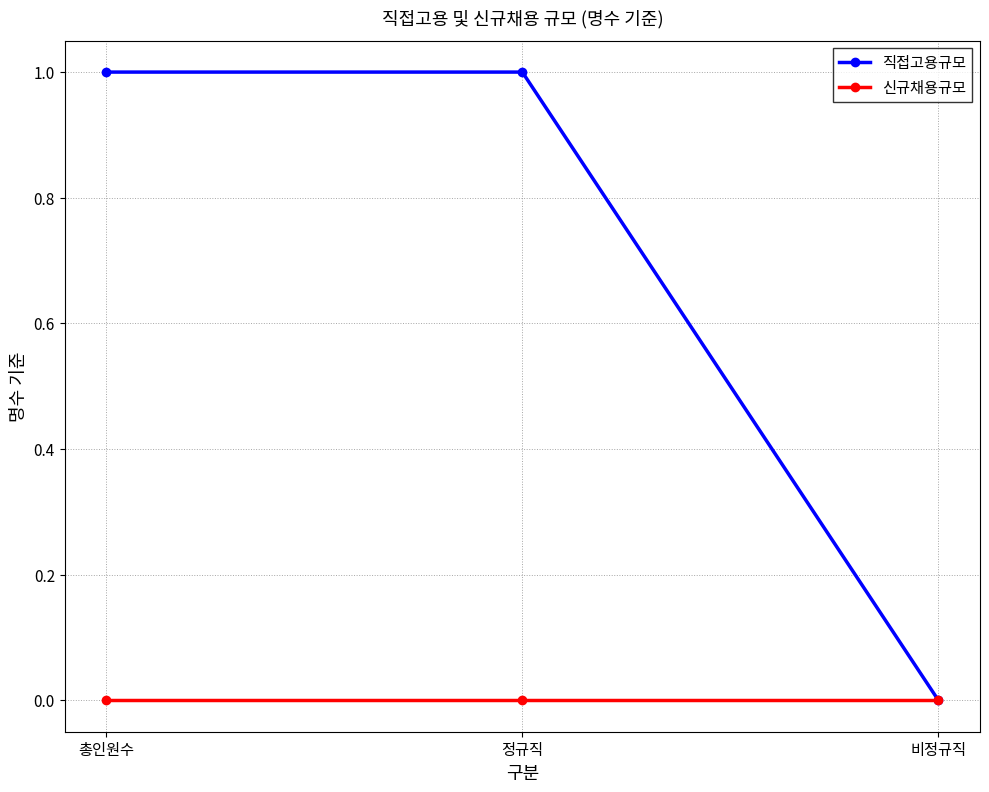

Which series has the widest spread of values?

직접고용규모